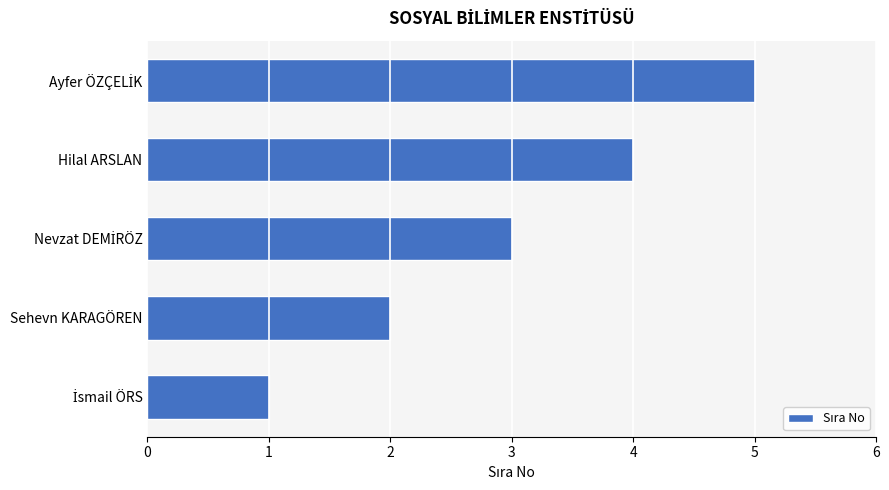

What is the difference between the second highest and minimum values?

3